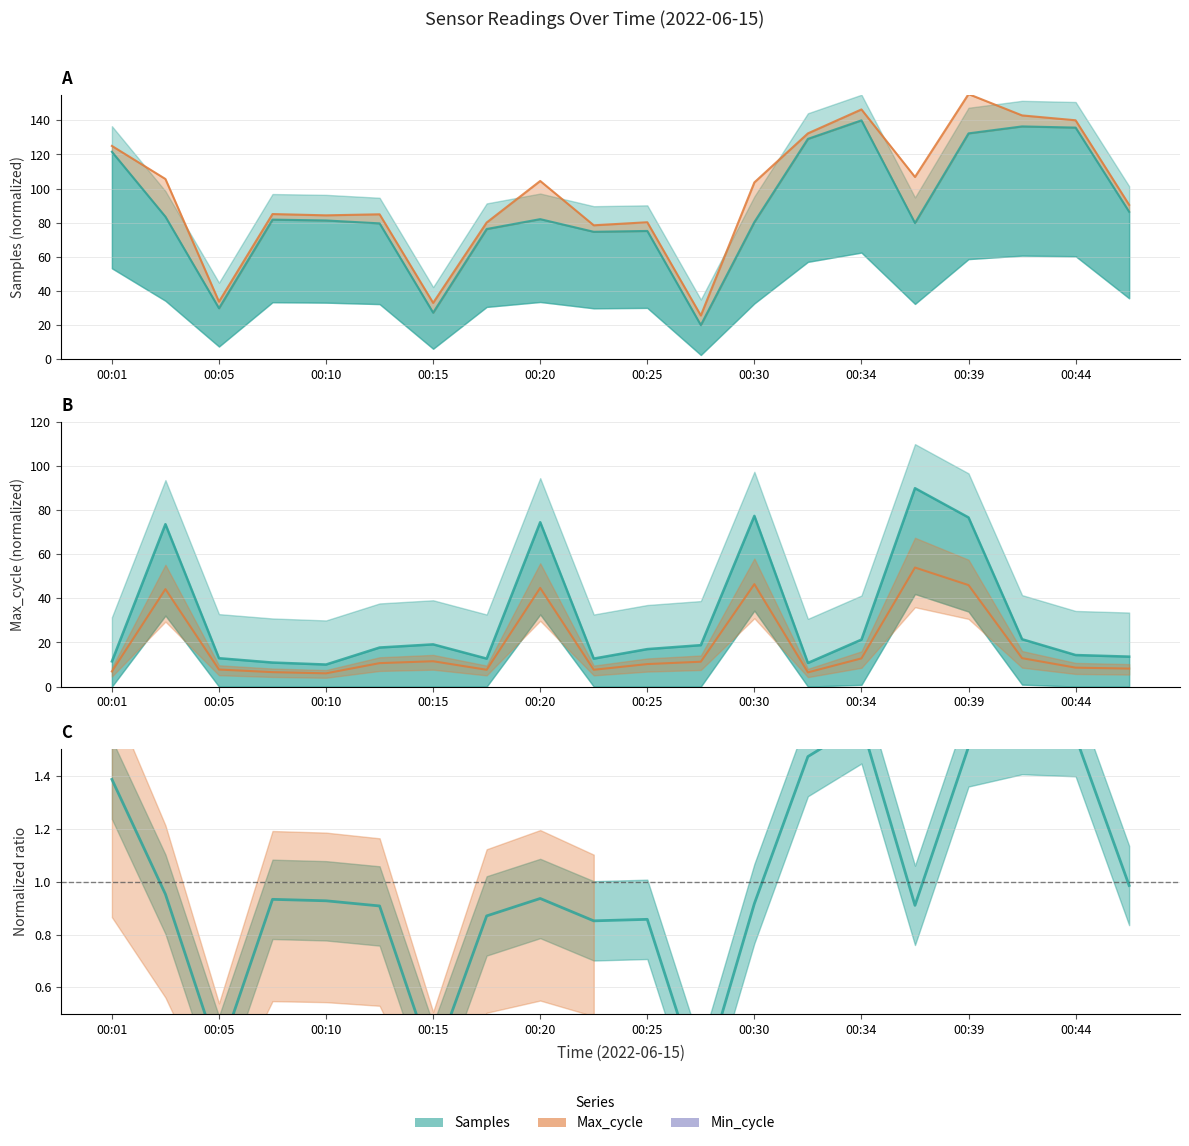

What position from the left is 17?

18